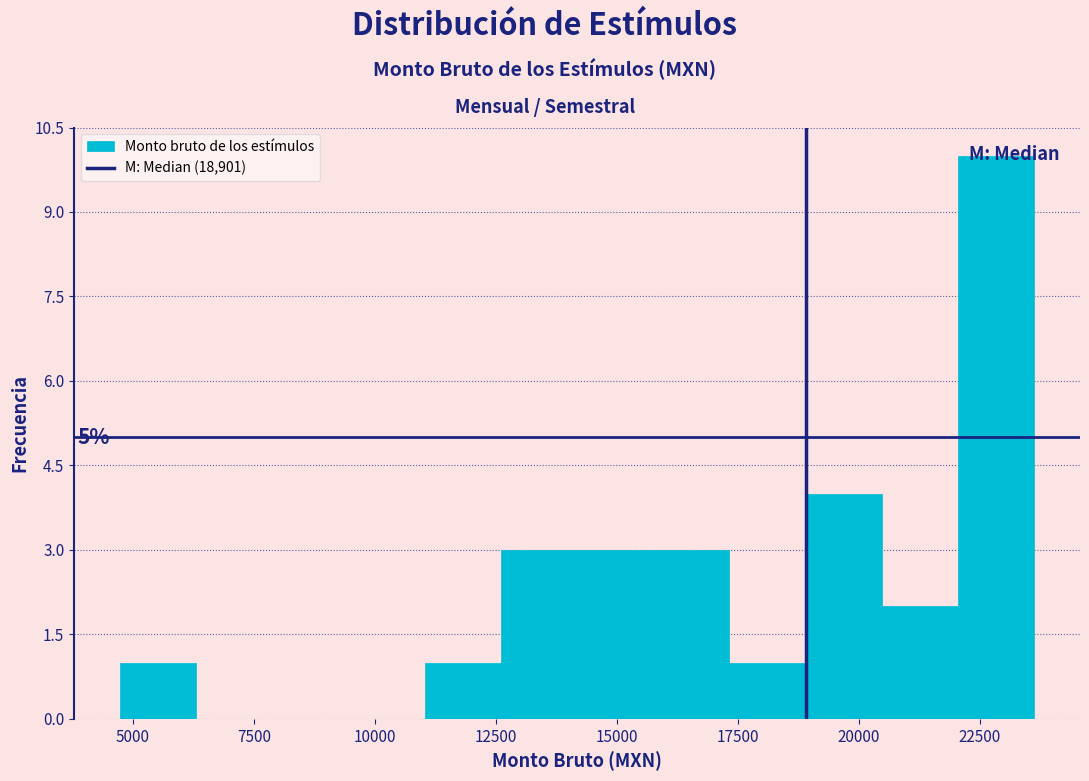

Around what value on the x-axis is the tallest bar? Give the approximate position of its centre, as read against the axis.

23000